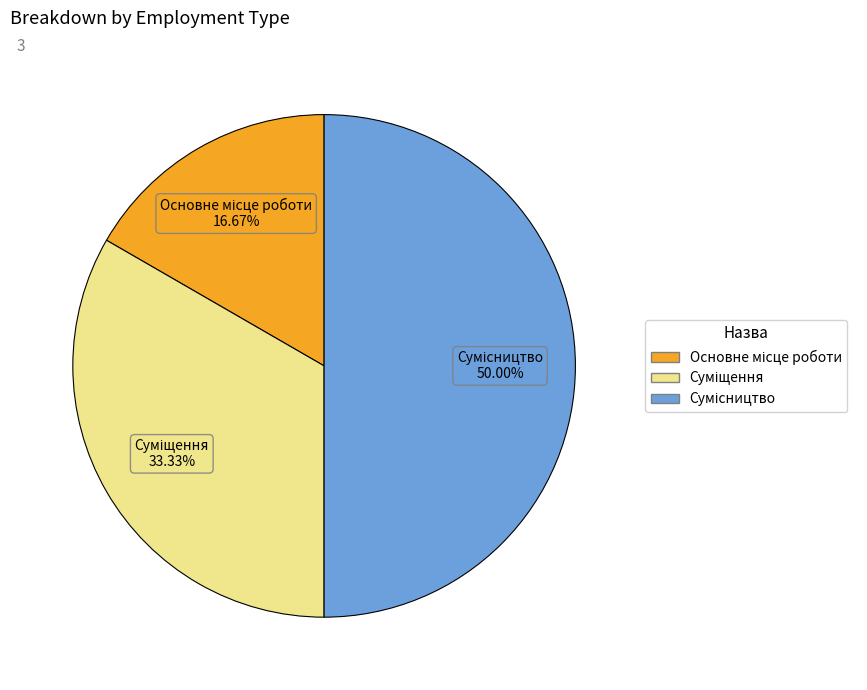

To the nearest percent, what portion does Сумісництво represent?

50%